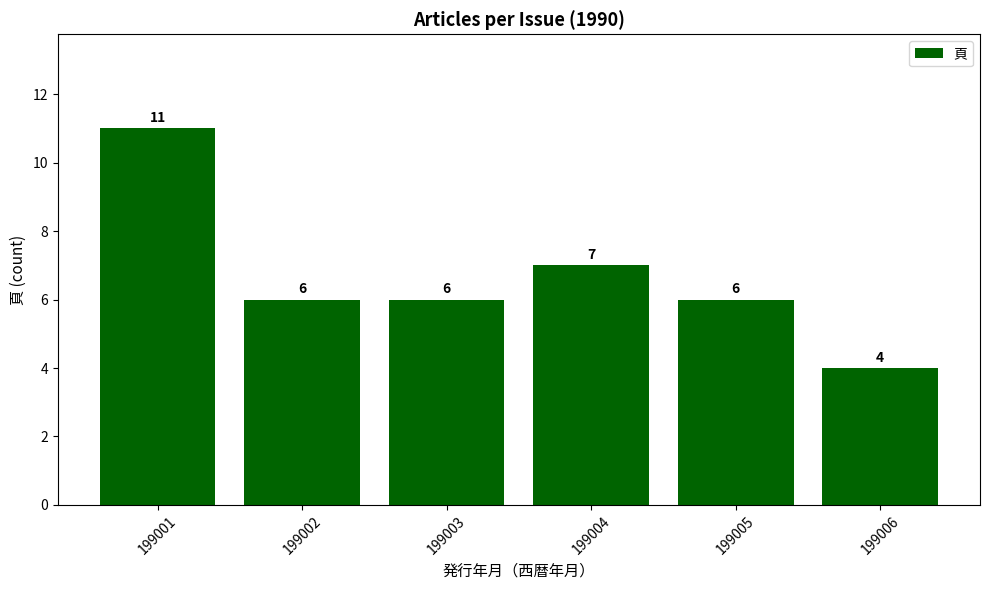

The chart shows a value of 6 at 199002. True or false?

True